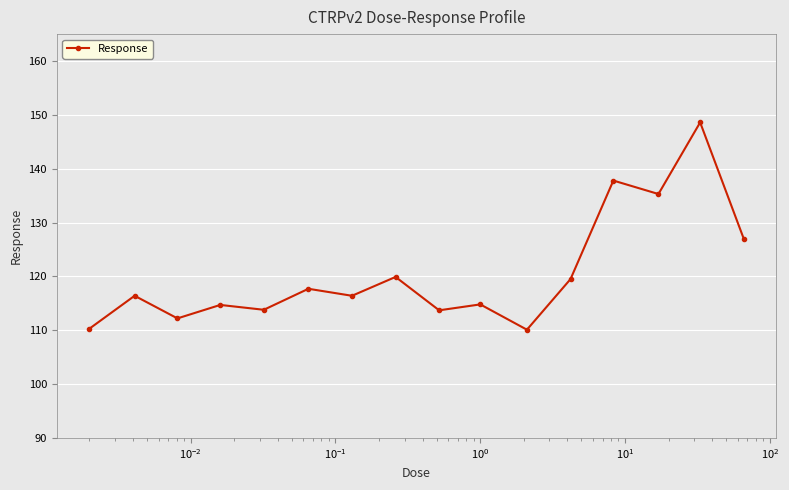

True or false: there are more than 1 points higher than both neighbors.

True